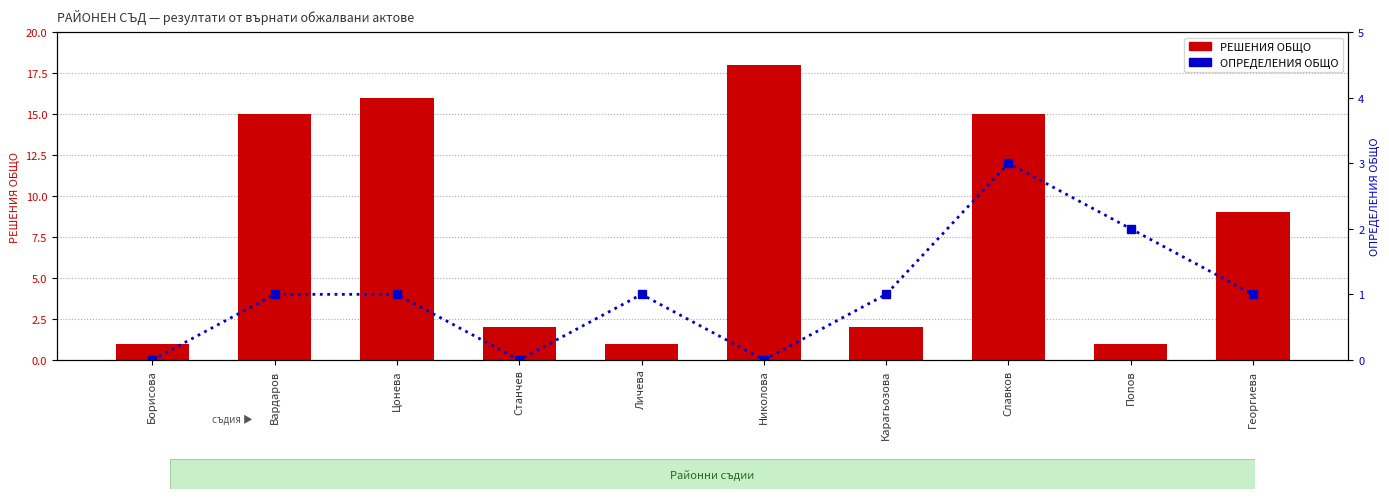

Between Станчев and Вардаров, which is larger?

Вардаров